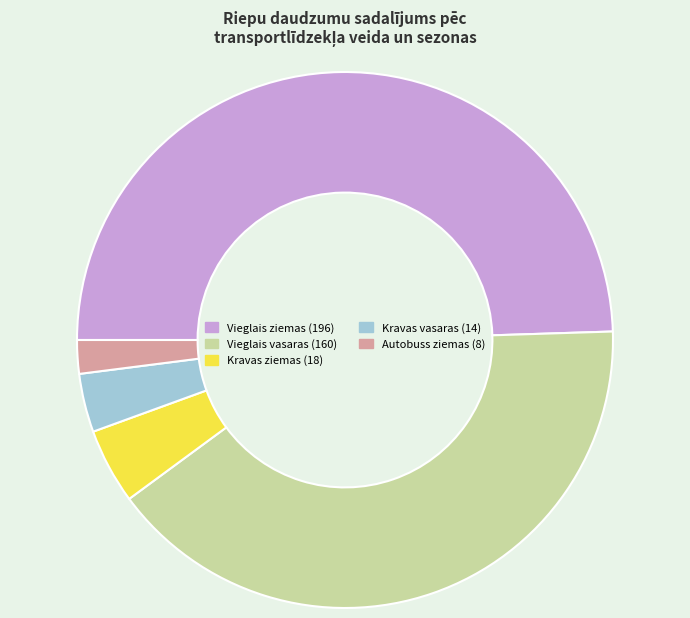

The Kravas vasaras slice represents 4% of the pie. True or false?

True